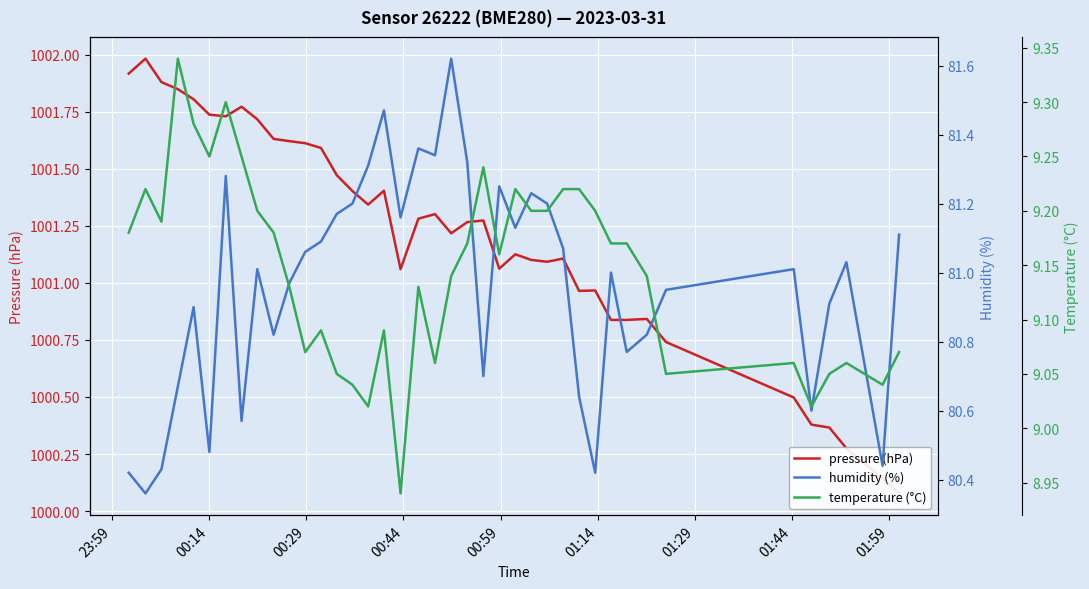

The value of humidity (%) at 19 is 145.8. True or false?

False